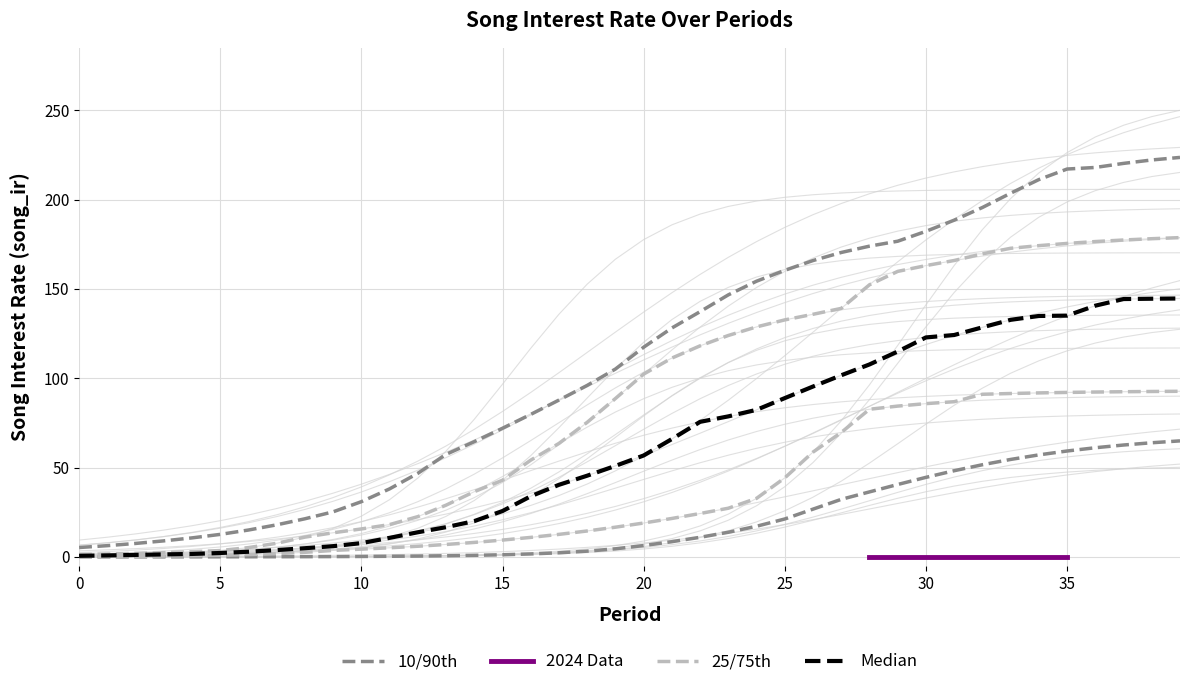

Reading right to left, what are all the values shown in this chart?

39=223.6	38=222.2	37=220.3	36=218.0	35=217.1	34=211.2	33=203.6	32=195.6	31=188.5	30=182.2	29=176.7	28=173.9	27=170.4	26=165.9	25=160.4	24=154.3	23=146.7	22=137.3	21=128.1	20=117.4	19=105.1	18=96.0	17=87.8	16=79.8	15=72.0	14=64.5	13=57.4	12=46.8	11=38.1	10=30.9	9=25.2	8=21.3	7=17.9	6=15.0	5=12.6	4=10.6	3=9.0	2=7.5	1=6.3	0=5.2